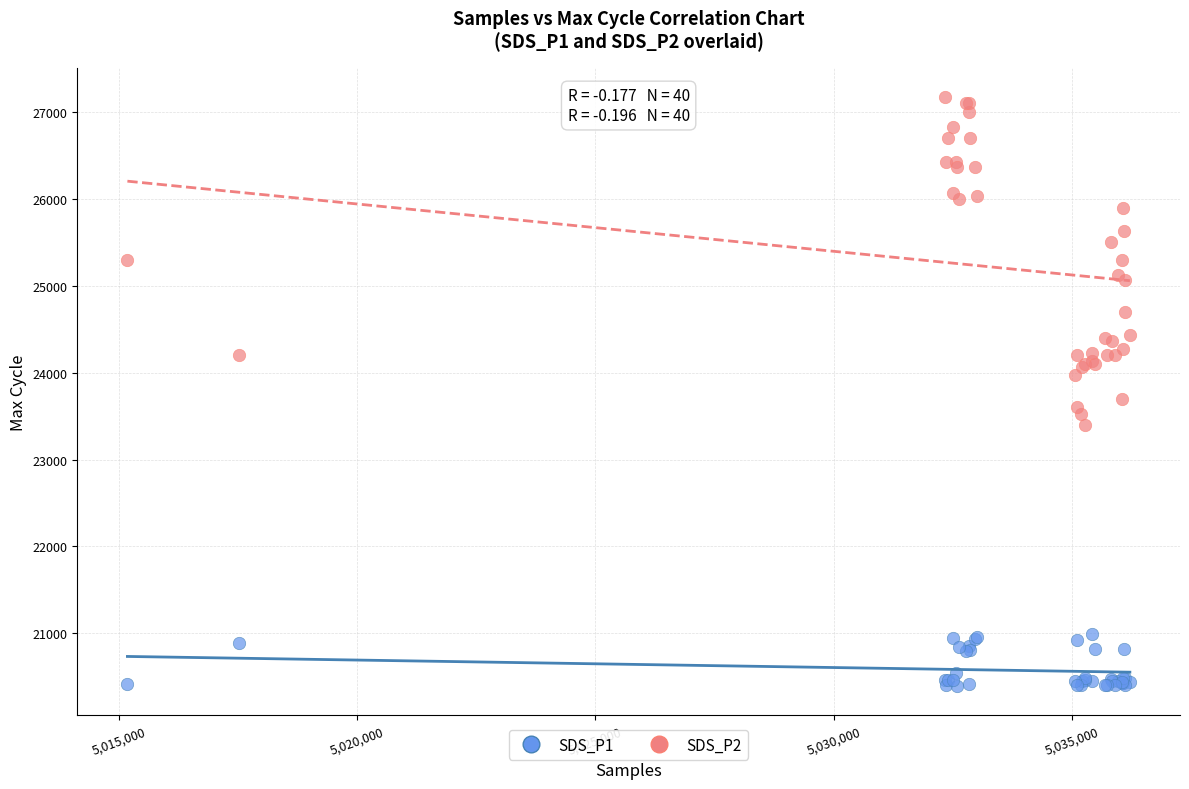

Which series contains the lowest Y value?

SDS_P1